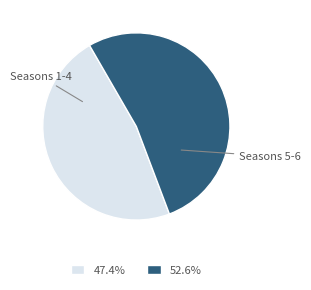

Is there a majority slice in this chart?

Yes